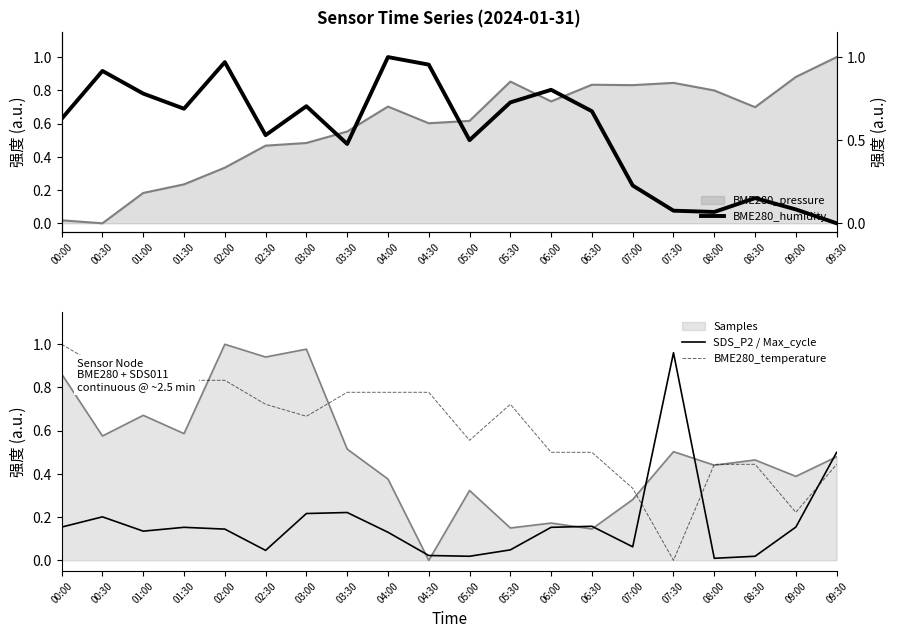

Where do BME280_temperature and SDS_P2 / Max_cycle first cross each other?

07:00 and 07:30